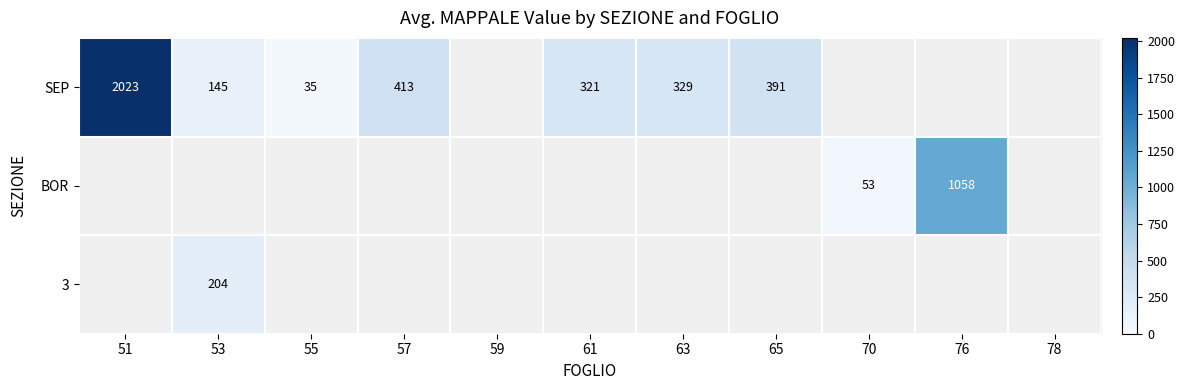

At how many categories does at least one series exceed 1740?

1